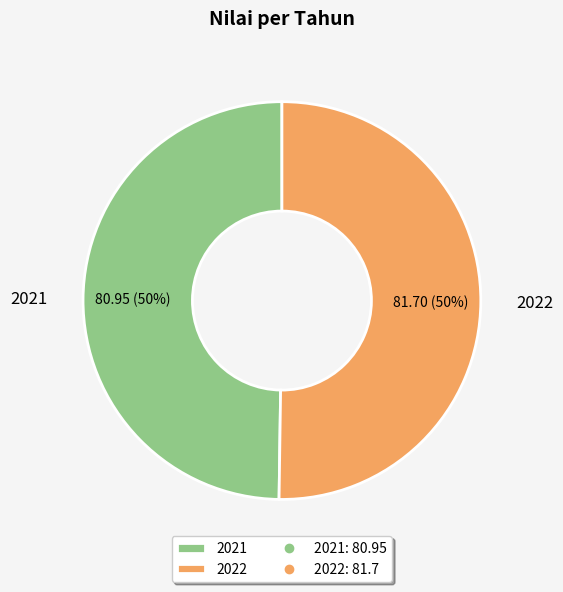

To the nearest percent, what portion does 2022 represent?

50%